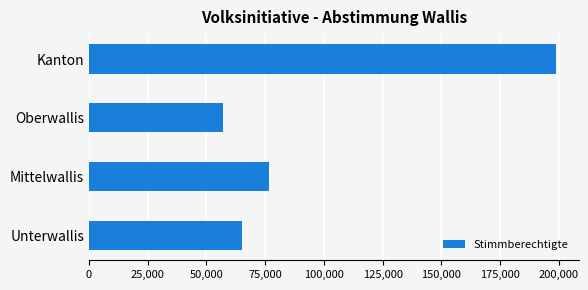

List the labels in order of value, smallest first.

Oberwallis, Unterwallis, Mittelwallis, Kanton